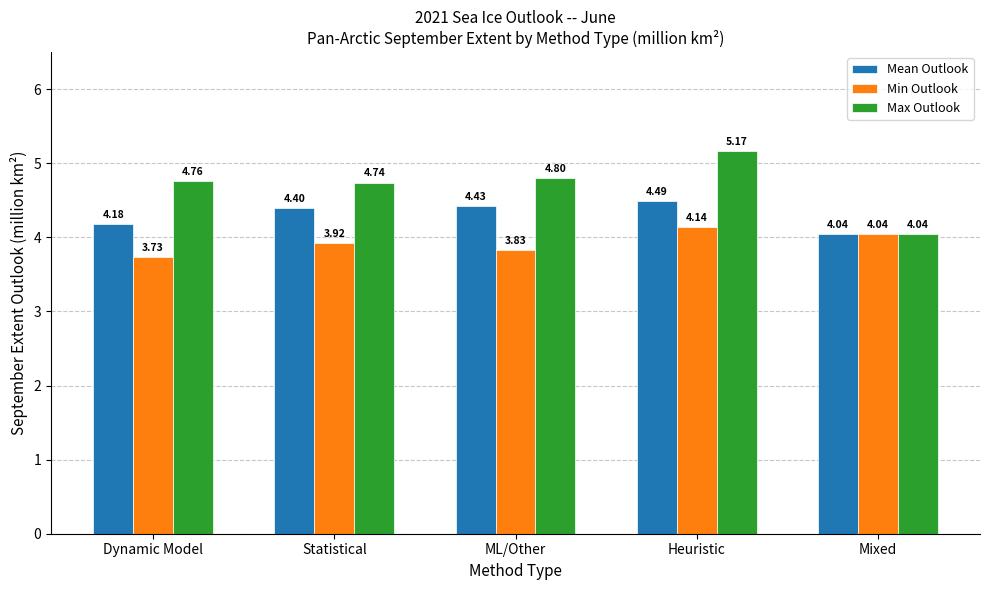

What is the label of the 5th bar from the left?

Mixed